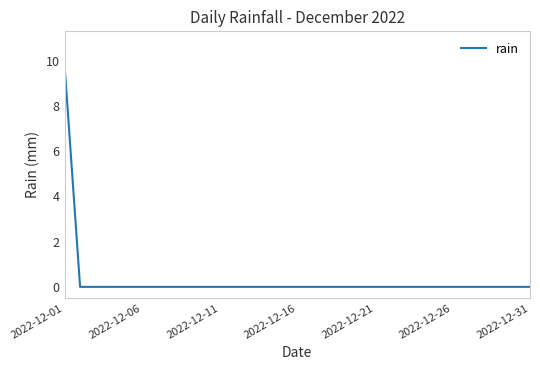

What is the difference between the maximum and minimum values?

9.8